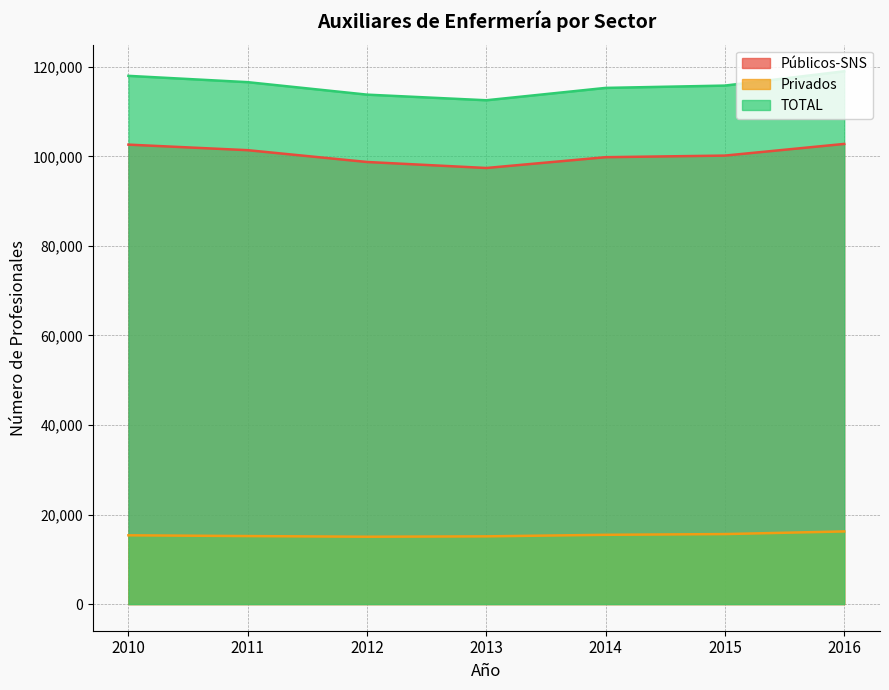

What is the total value across all series at 2014?

230614